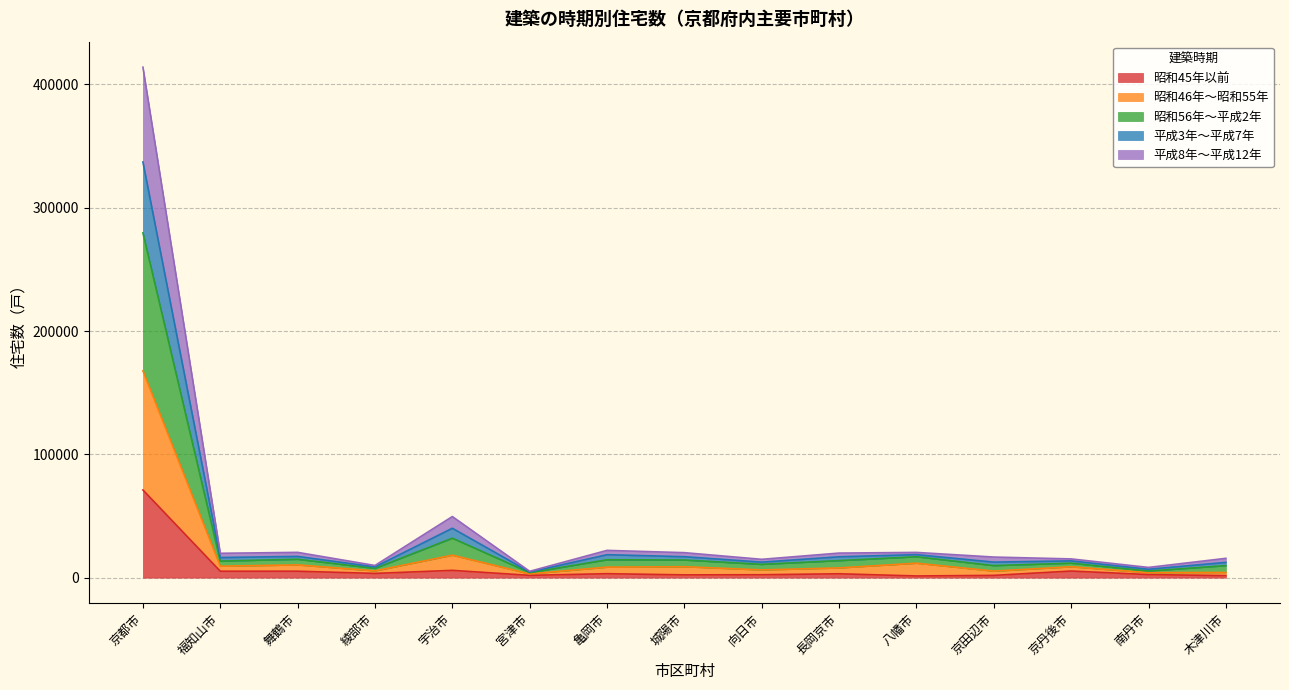

At which label does 昭和45年以前 reach its minimum?

八幡市